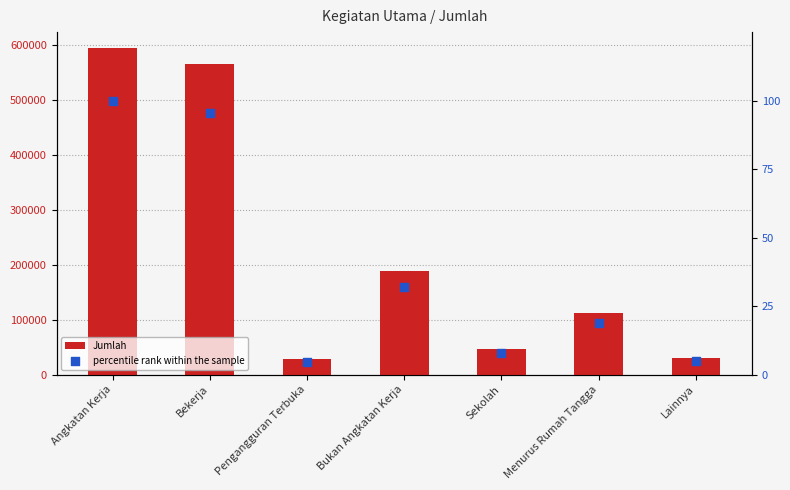

What is the total value across all series at Sekolah?

46980.9